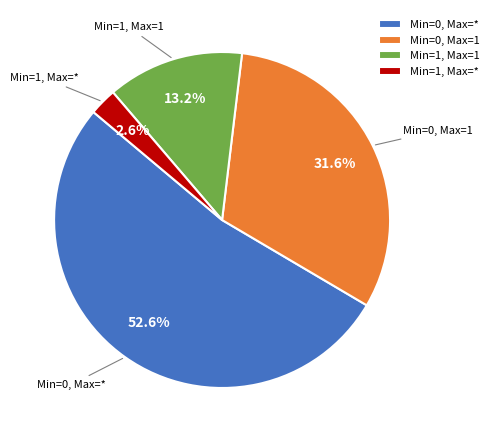

Which category has the smallest portion of the pie?

Min=1, Max=*